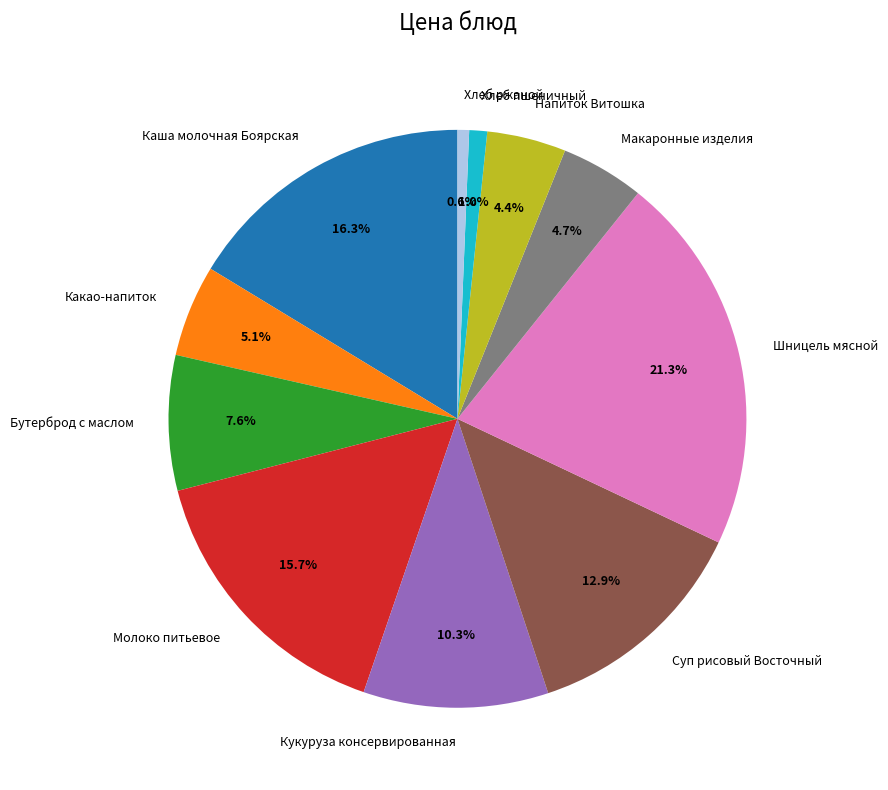

Count the number of slices in the pie.

11